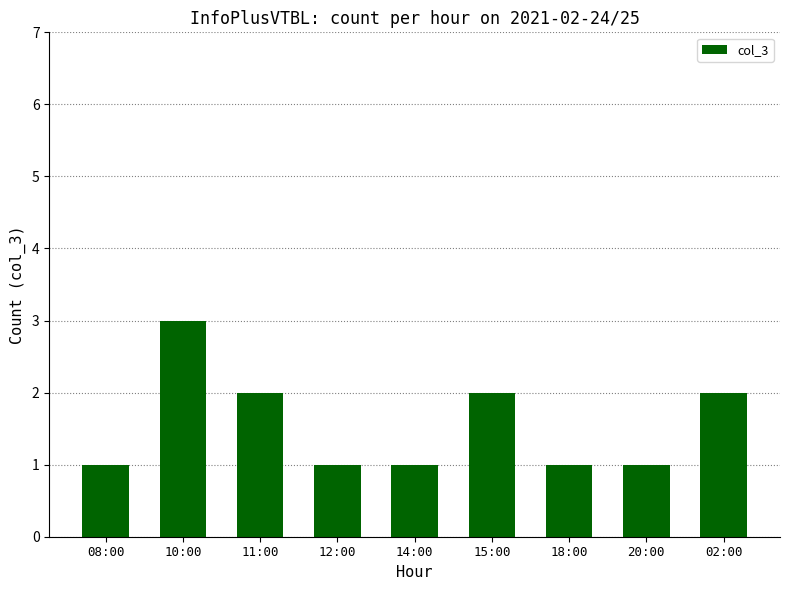

How many categories are shown in the chart?

9